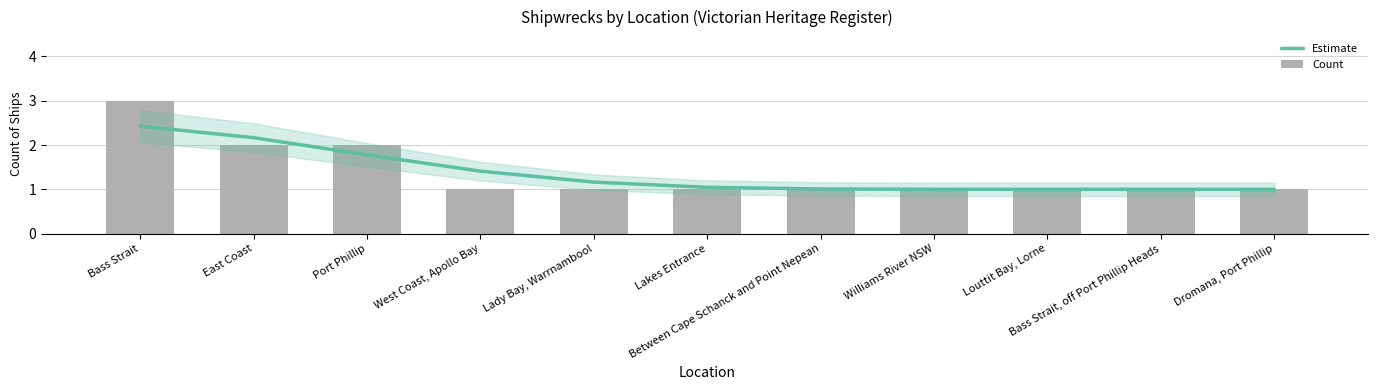

What position from the right is Between Cape Schanck and Point Nepean?

5